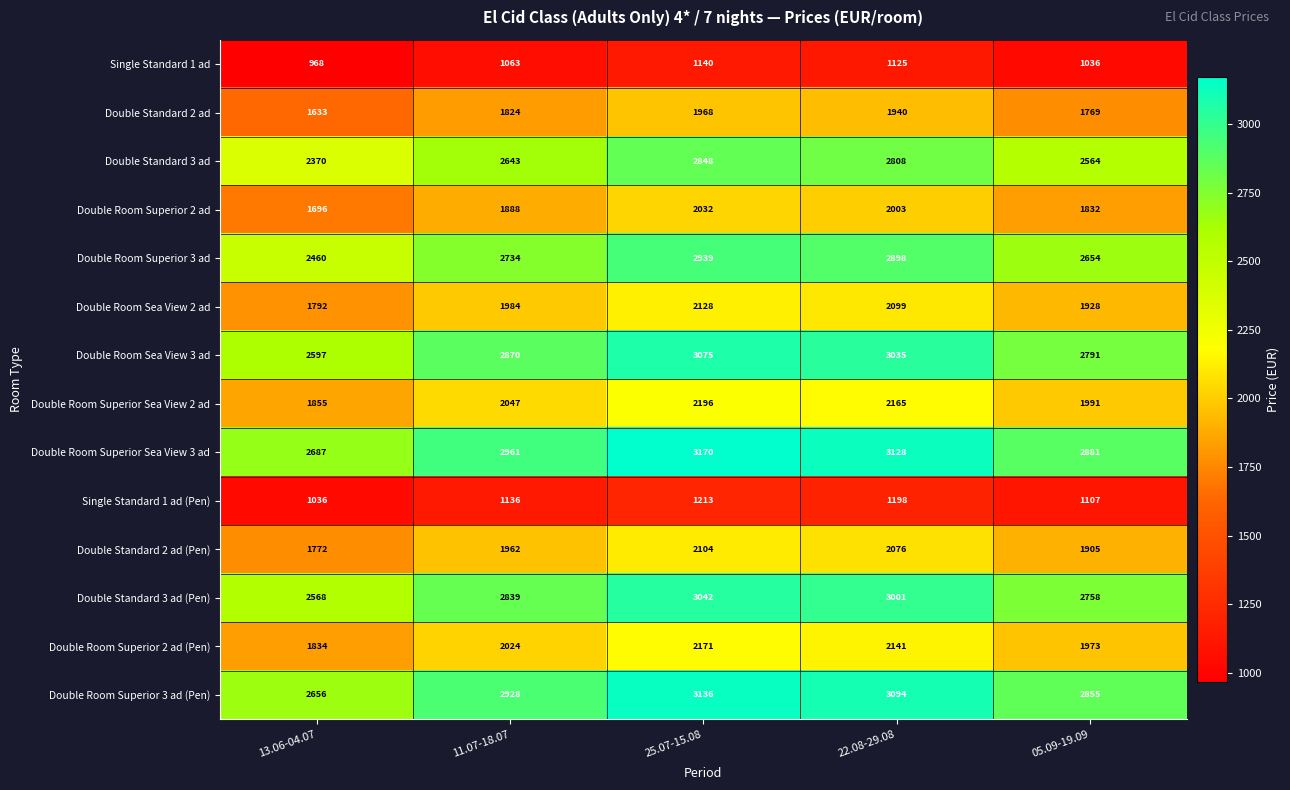

What is the difference between the maximum and second lowest values in the Double Room Sea View 3 ad series?

284